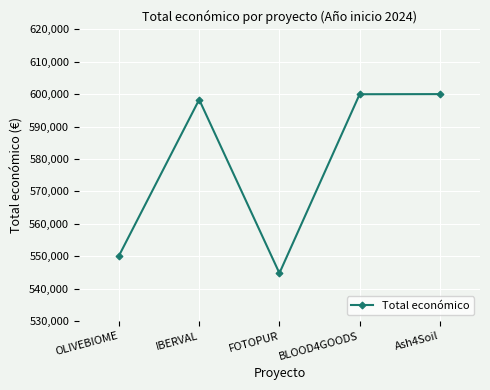

How many values are below 598303?

2